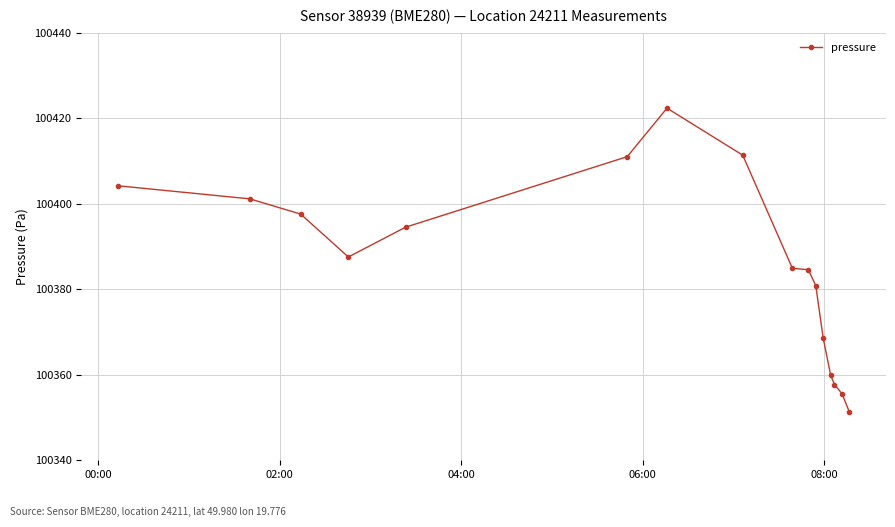

What is the value of the 15th point from the left?

100355.6